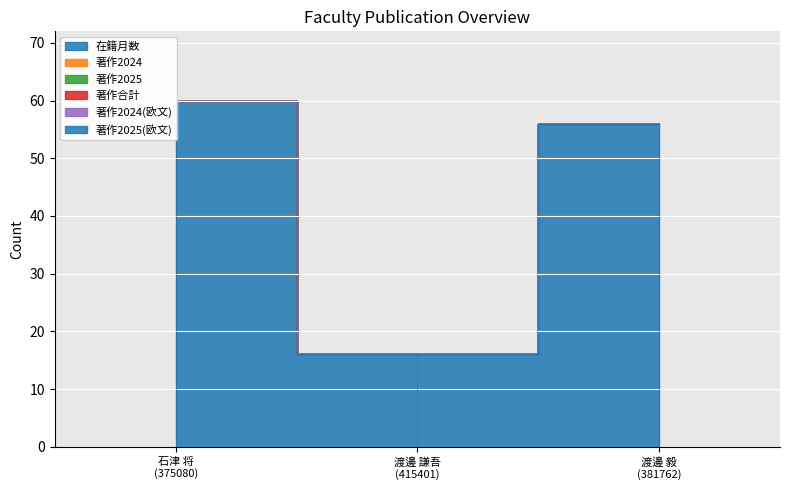

Reading right to left, extract all data points from this chart.

在籍月数: 渡邊 毅
(381762)=56	渡邊 謙吾
(415401)=16	石津 将
(375080)=60
著作2024: 渡邊 毅
(381762)=0	渡邊 謙吾
(415401)=0	石津 将
(375080)=0
著作2025: 渡邊 毅
(381762)=0	渡邊 謙吾
(415401)=0	石津 将
(375080)=0
著作合計: 渡邊 毅
(381762)=0	渡邊 謙吾
(415401)=0	石津 将
(375080)=0
著作2024(欧文): 渡邊 毅
(381762)=0	渡邊 謙吾
(415401)=0	石津 将
(375080)=0
著作2025(欧文): 渡邊 毅
(381762)=0	渡邊 謙吾
(415401)=0	石津 将
(375080)=0